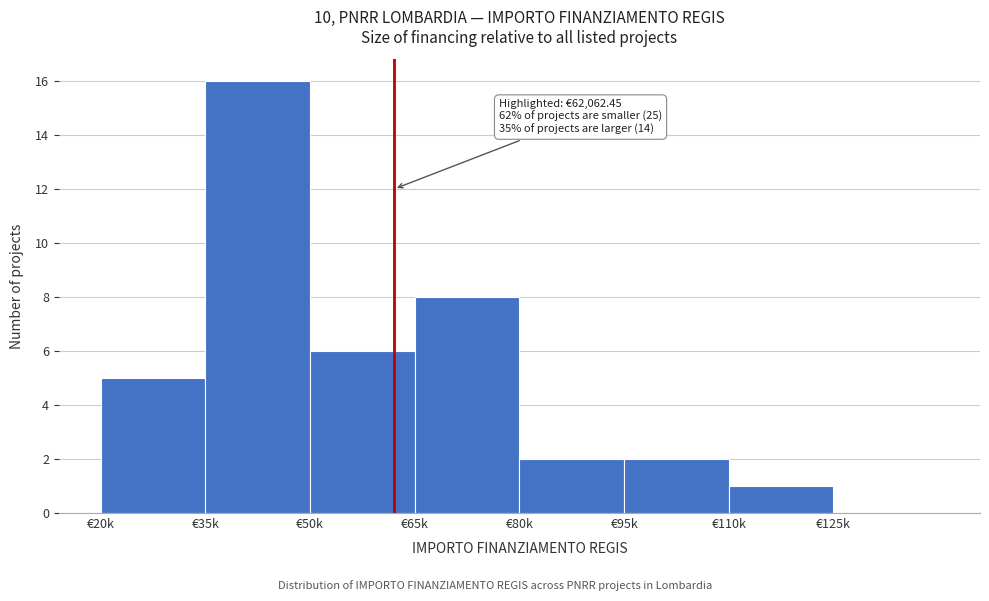

Reading left to right, extract all data points from this chart.

€20k=5	€35k=16	€50k=6	€65k=8	€80k=2	€95k=2	€110k=1	€125k=0